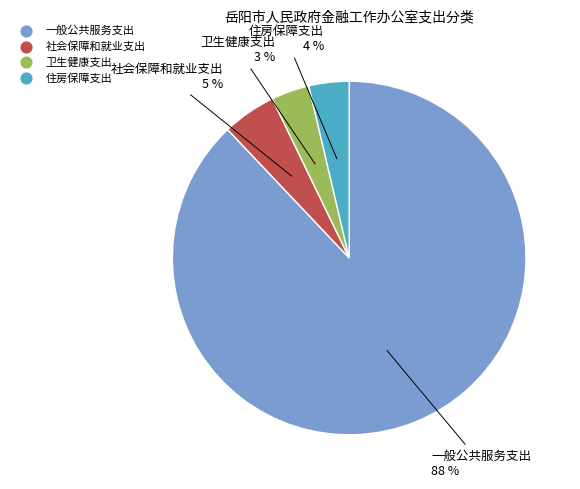

To the nearest percent, what is the average slice percentage?

25%